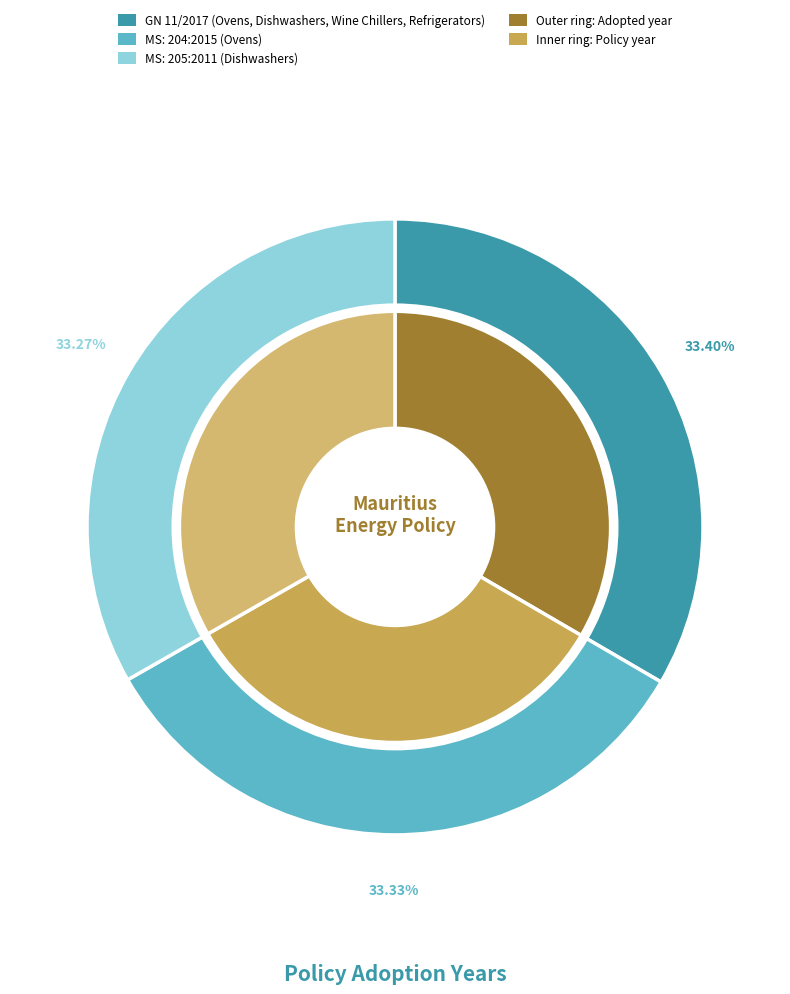

Does MS: 205:2011 (Dishwashers) account for over 50% of the chart?

No